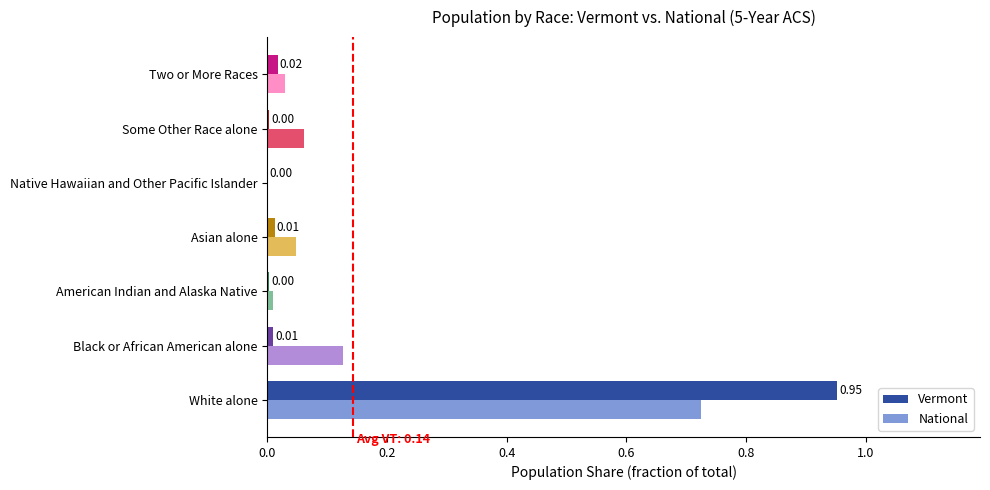

Which category has the highest value in the Vermont series?

White alone